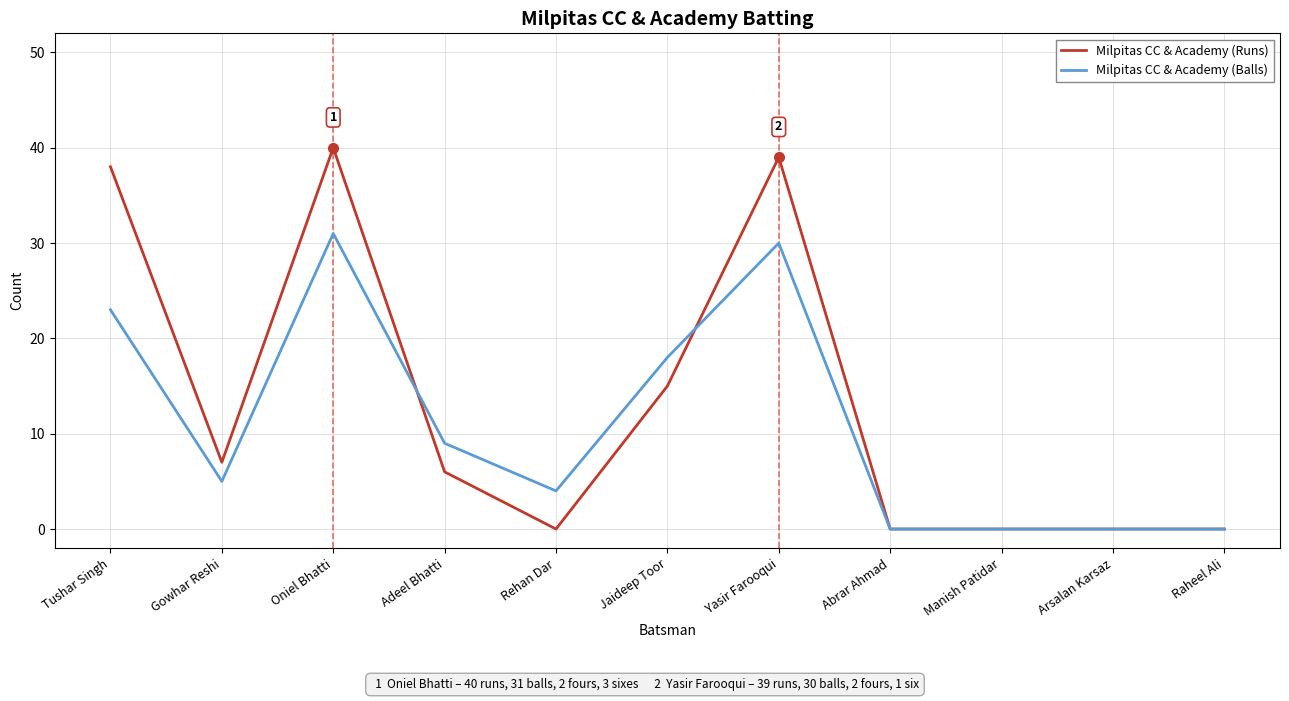

The Milpitas CC & Academy (Runs) series shows 0 at Manish Patidar. True or false?

True